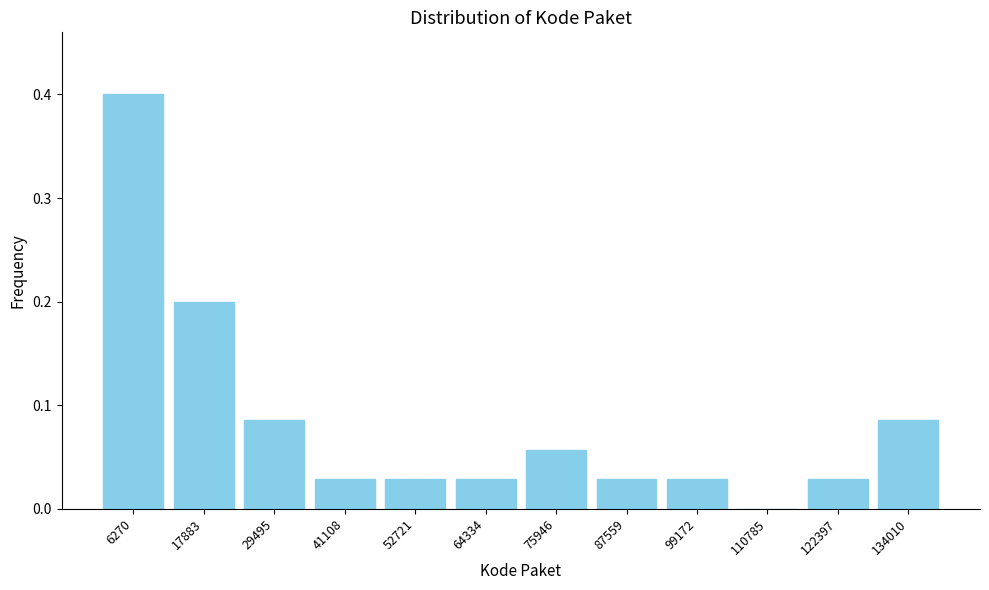

What is the change in value from 6270 to 75946?

-0.3